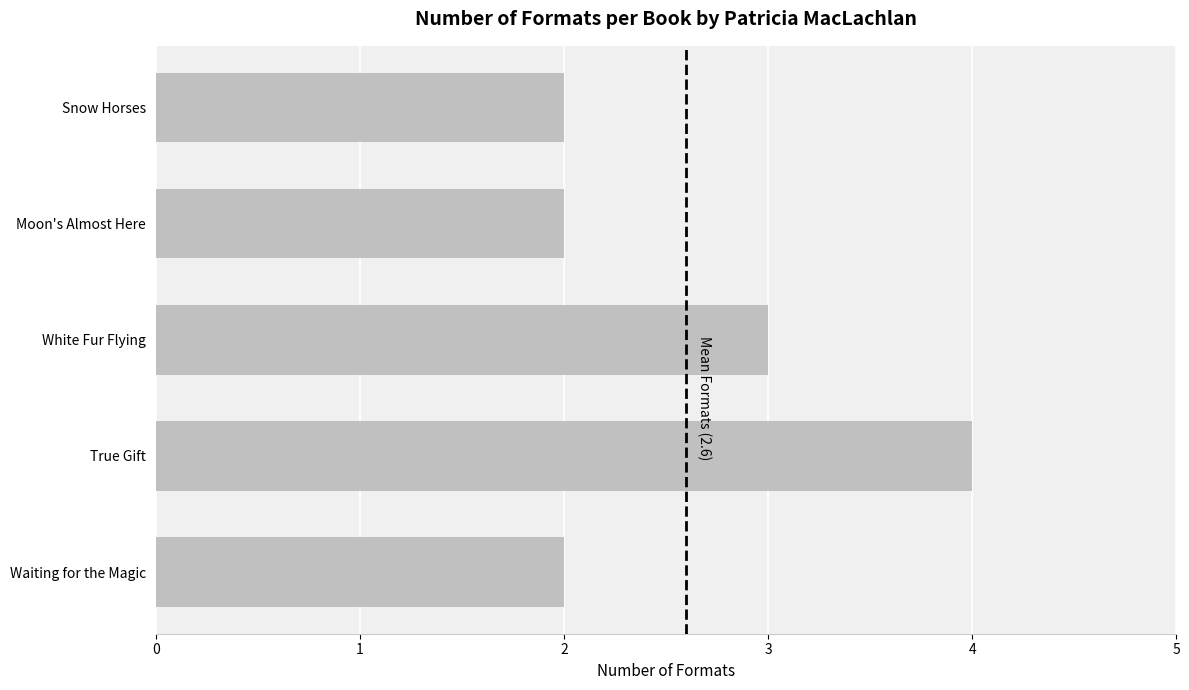

The value at Moon's Almost Here is 2. True or false?

True